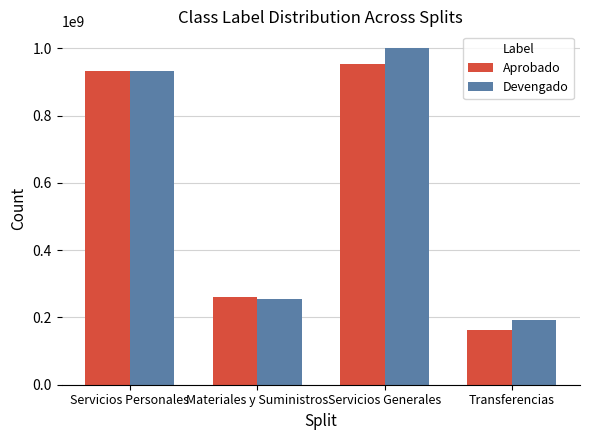

Is it true that Aprobado equals 952752077.0 at Servicios Generales?

True